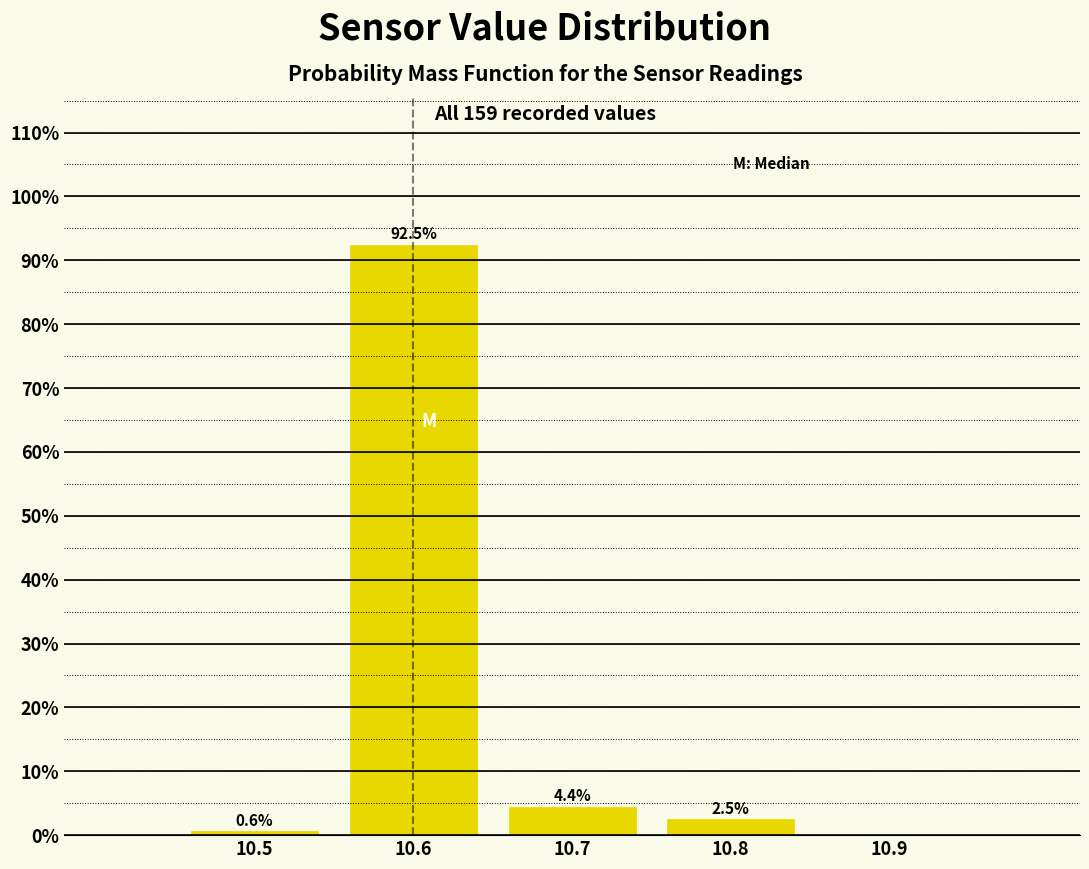

Reading left to right, list all the values displayed in this chart.

10.5=0.6	10.6=92.5	10.7=4.4	10.8=2.5	10.9=0.0